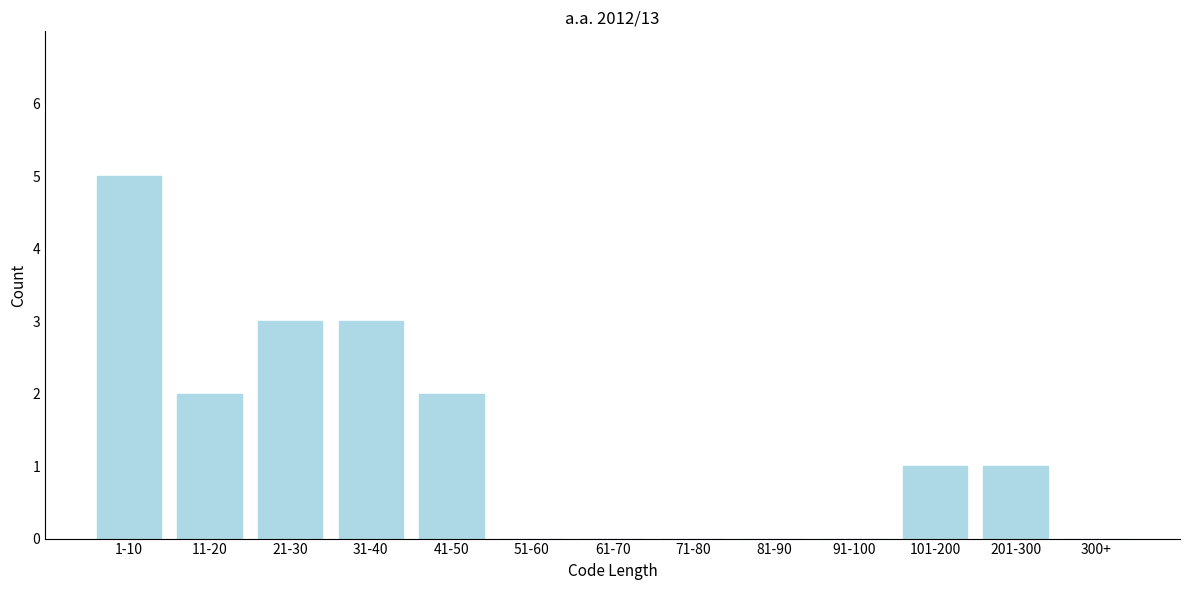

Reading left to right, list all the values displayed in this chart.

1-10=5	11-20=2	21-30=3	31-40=3	41-50=2	51-60=0	61-70=0	71-80=0	81-90=0	91-100=0	101-200=1	201-300=1	300+=0